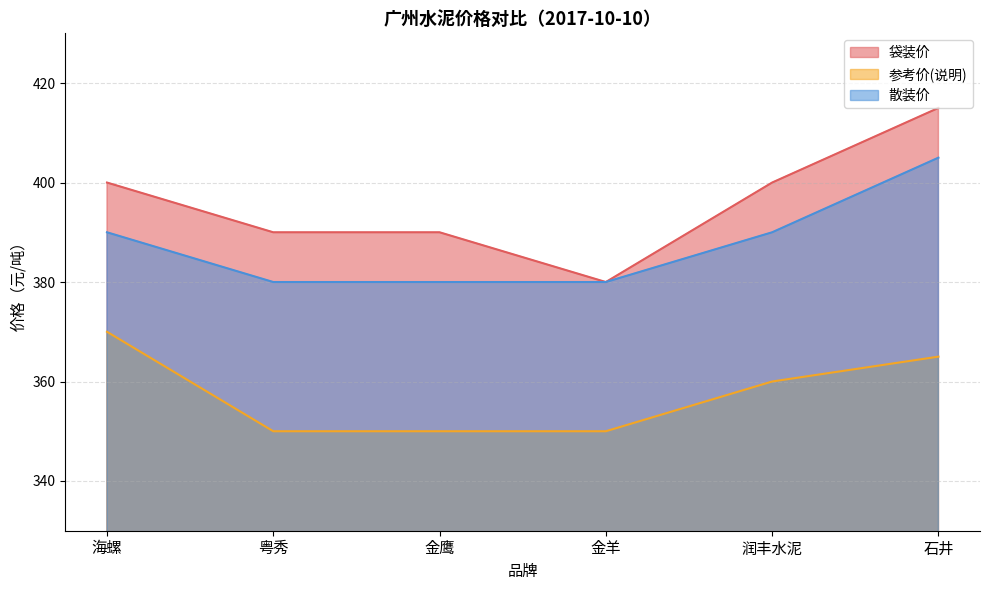

True or false: 参考价(说明) and 散装价 cross at least once.

False